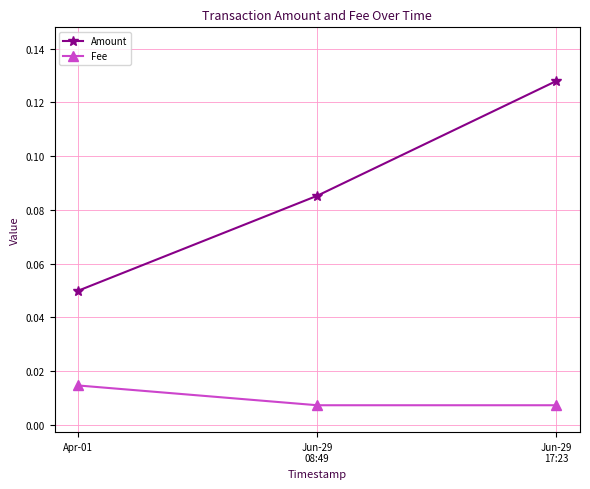

Which series has the largest range (max minus min)?

Amount